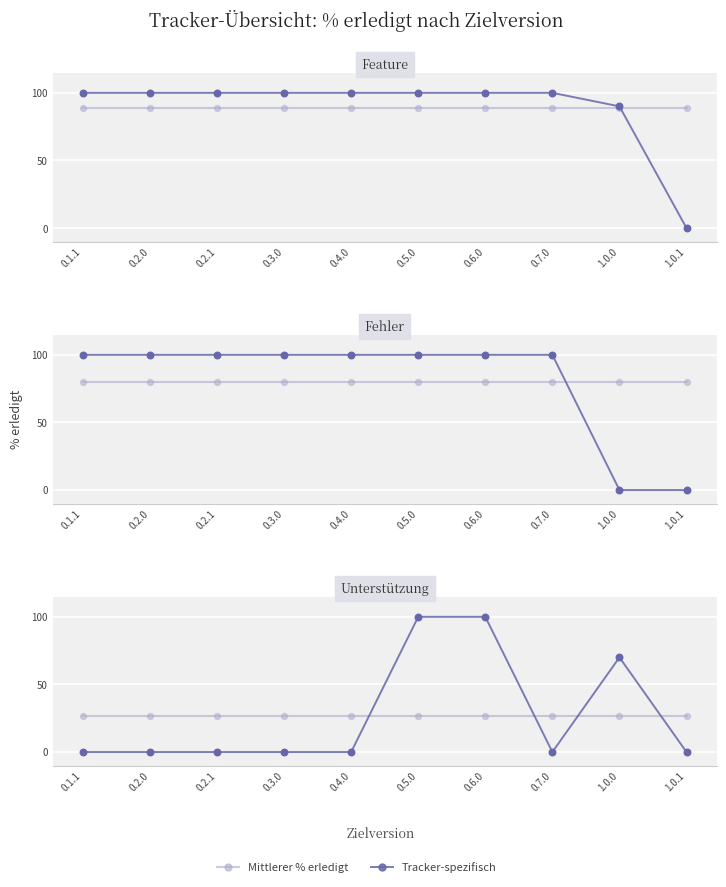

Which series contains the lowest Y value?

Feature